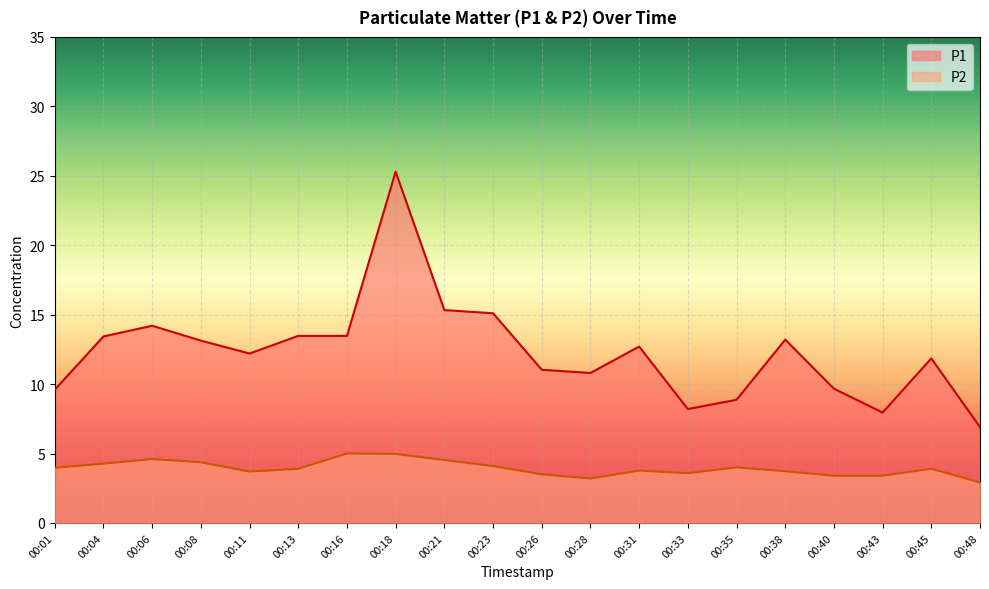

True or false: P1 and P2 cross at least once.

False